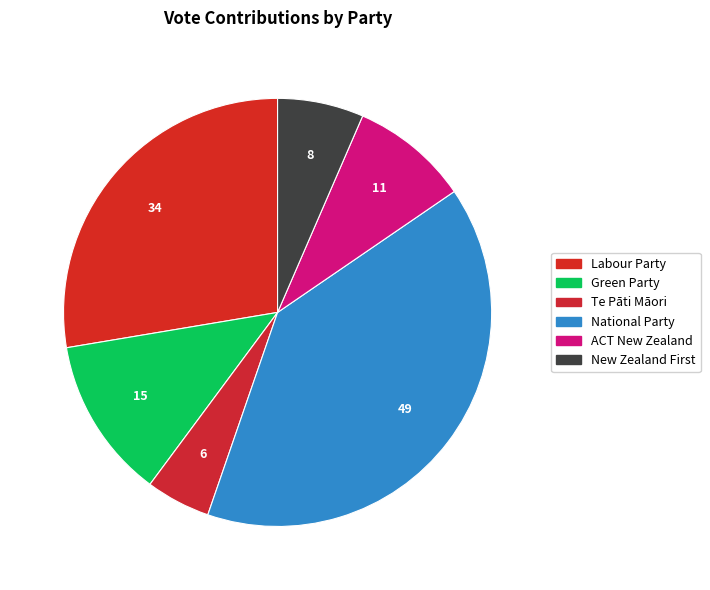

To the nearest percent, what portion does Labour Party represent?

28%